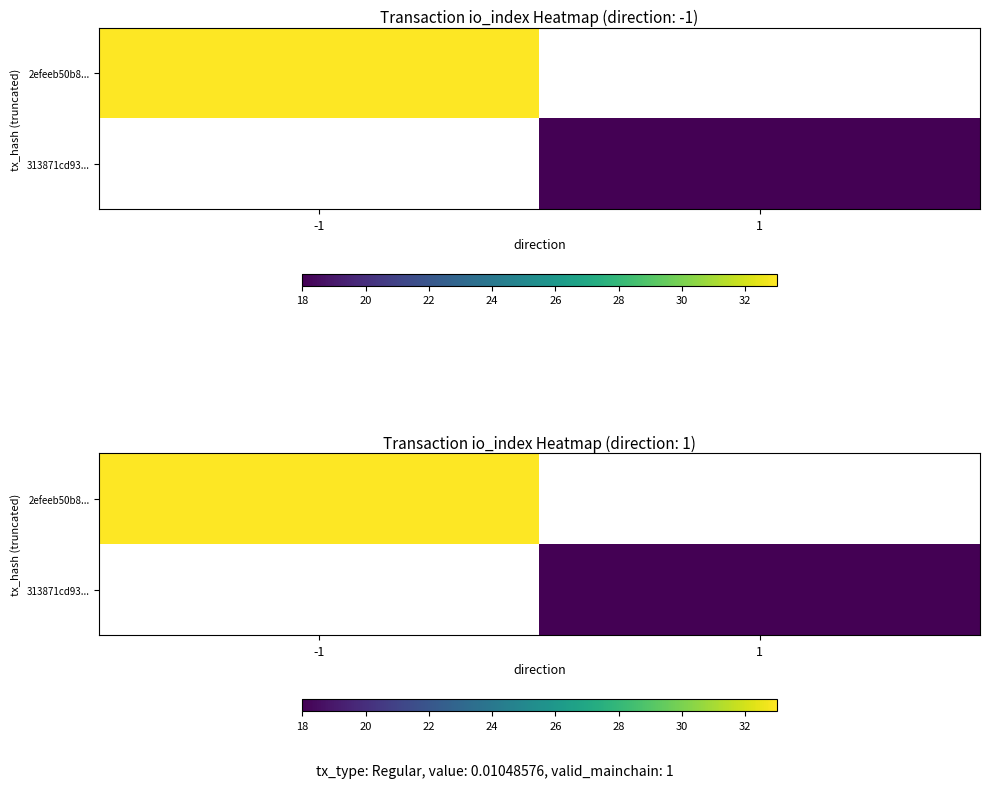

Is it true that 313871cd93... equals 7.2 at 1?

False